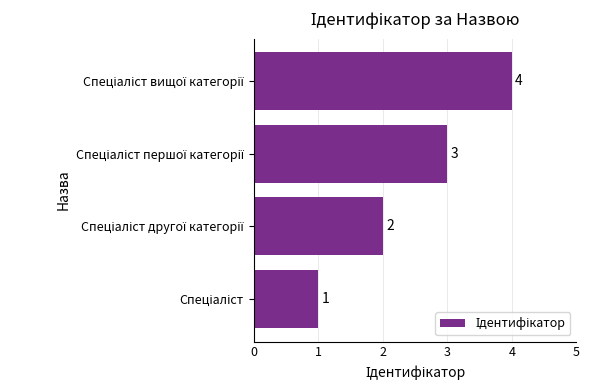

How many values are between 2 and 4?

3